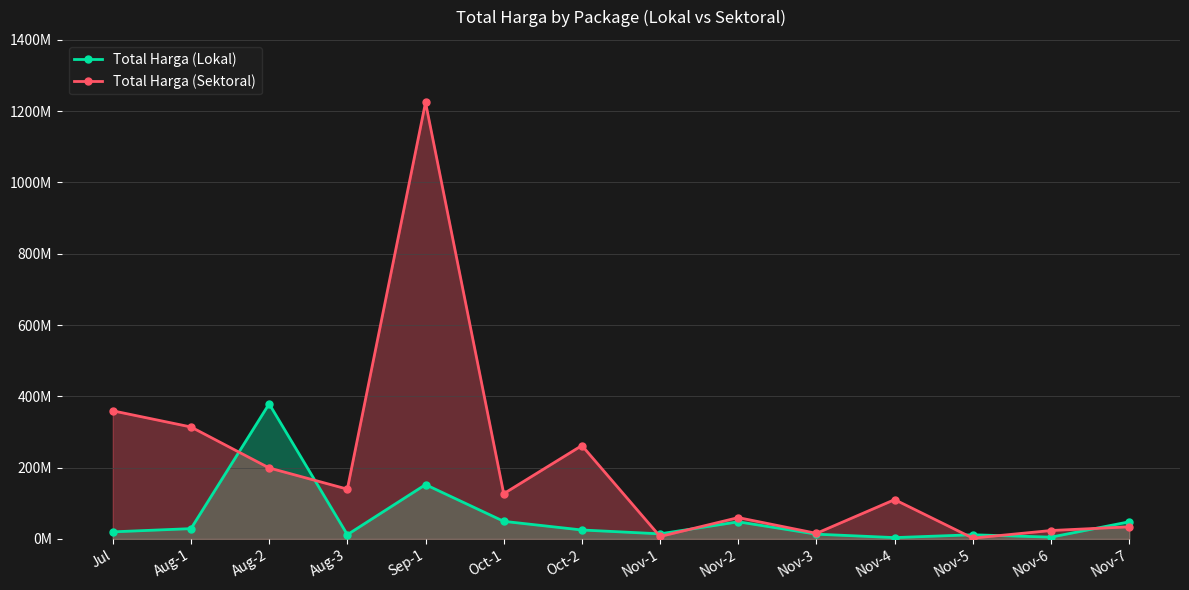

What is the difference between the Total Harga (Lokal) values at Jul and Nov-2?

28190000